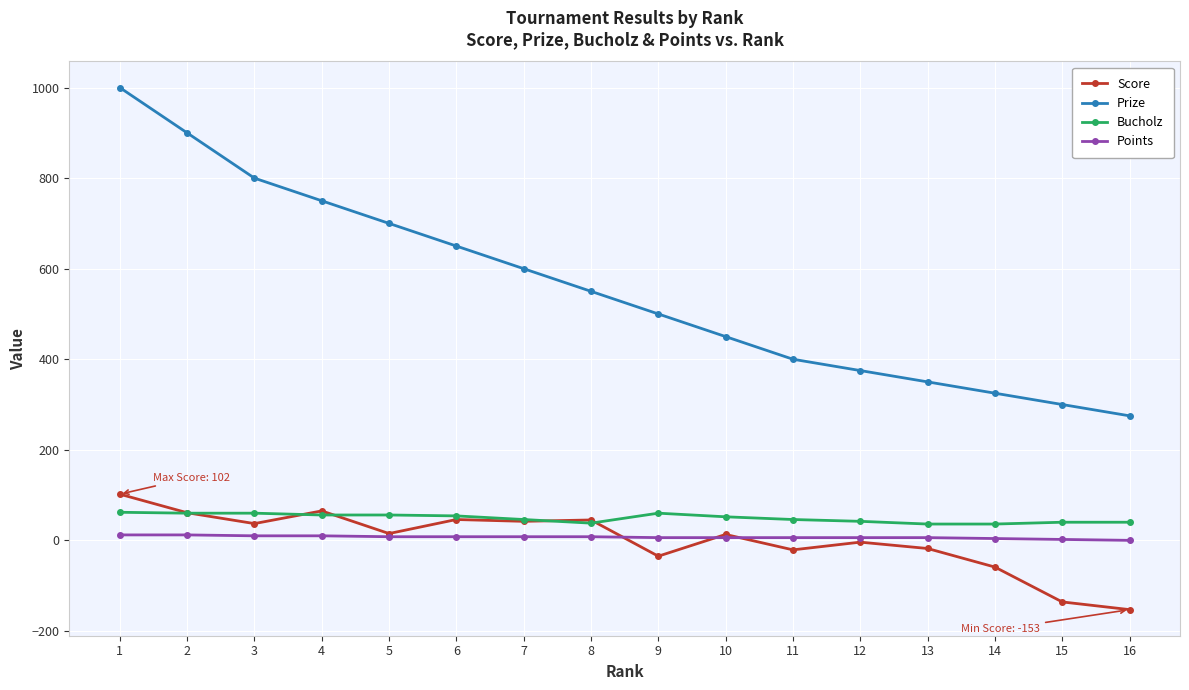

What is the value of the Prize point at the 3rd from the left?

800